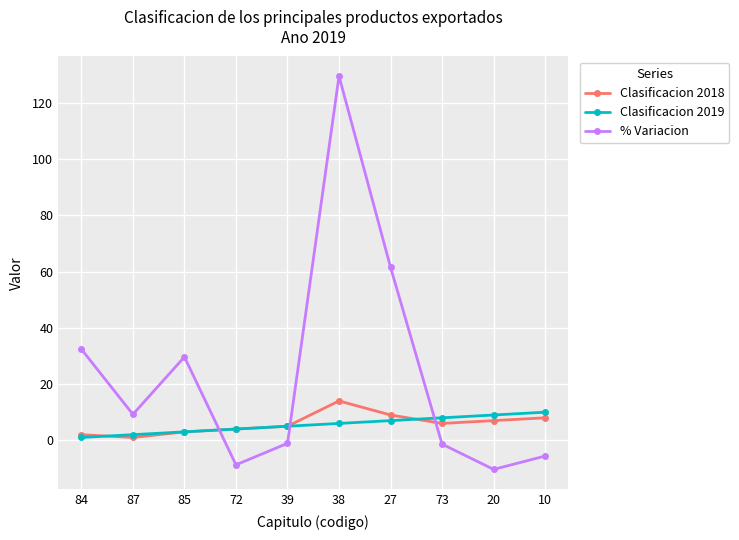

What is the difference between the Clasificacion 2019 values at 85 and 20?

6.0